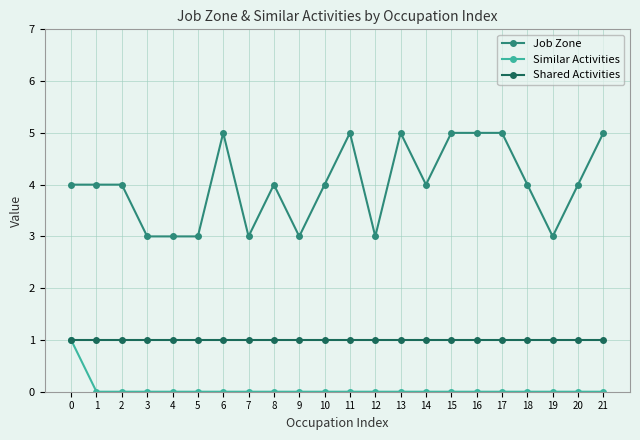

Does the chart display data point markers on the line(s)?

Yes